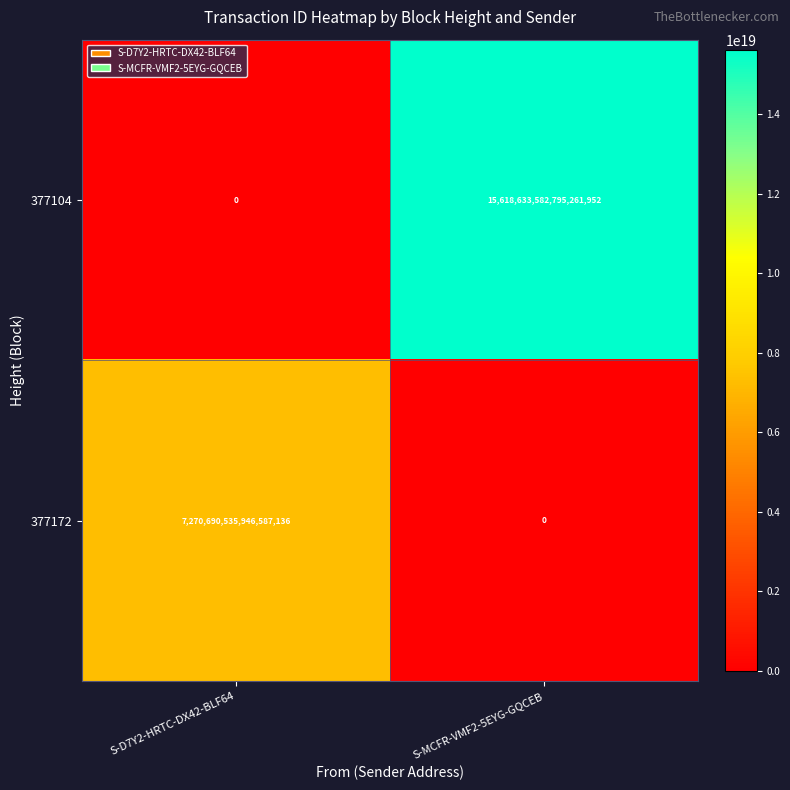

Which category has the highest value across all series?

S-MCFR-VMF2-5EYG-GQCEB